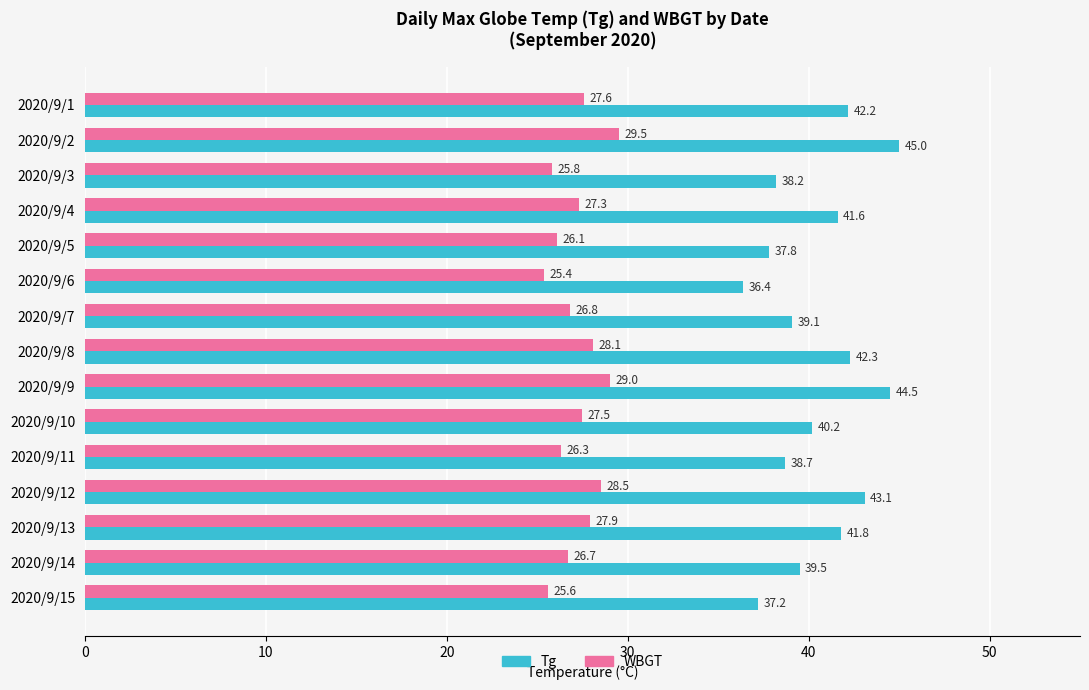

Rank the series by their maximum value, from lowest to highest.

WBGT, Tg